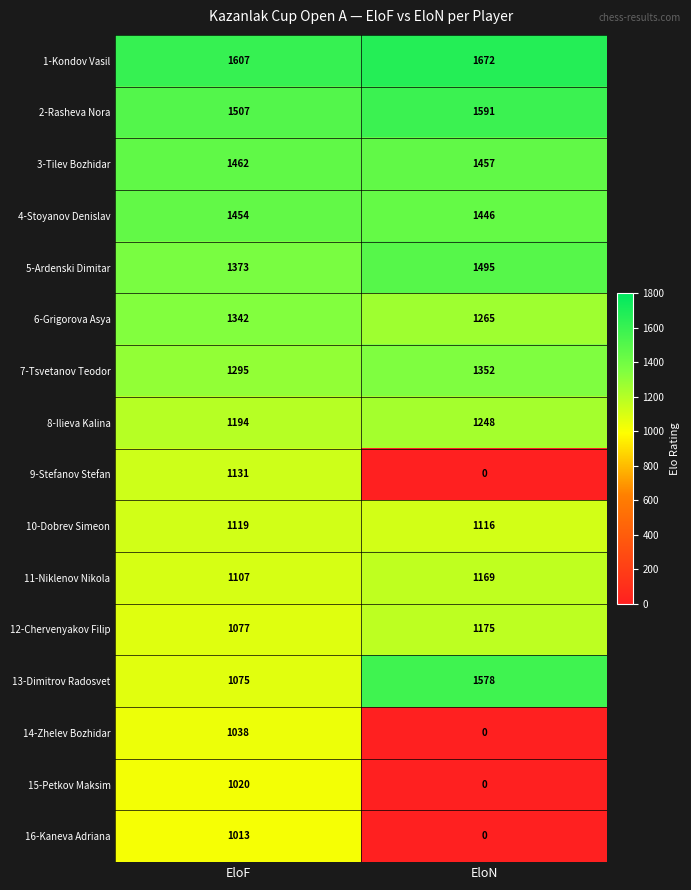

What is the difference between the 4-Stoyanov Denislav values at EloF and EloN?

8